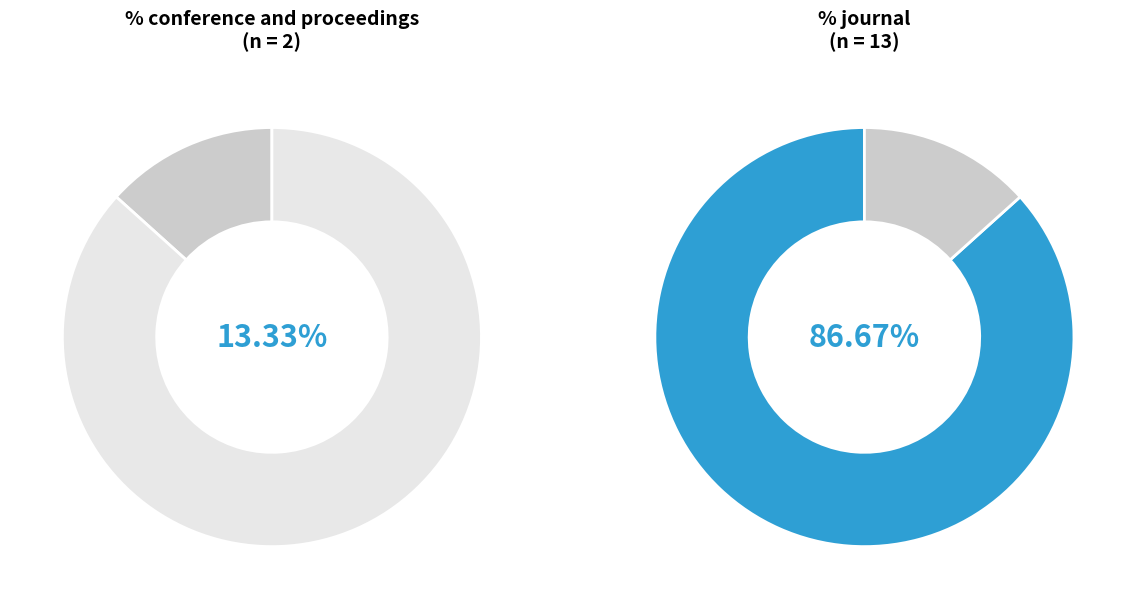

To the nearest percent, what is the difference between the largest and smallest slice percentages?

73%